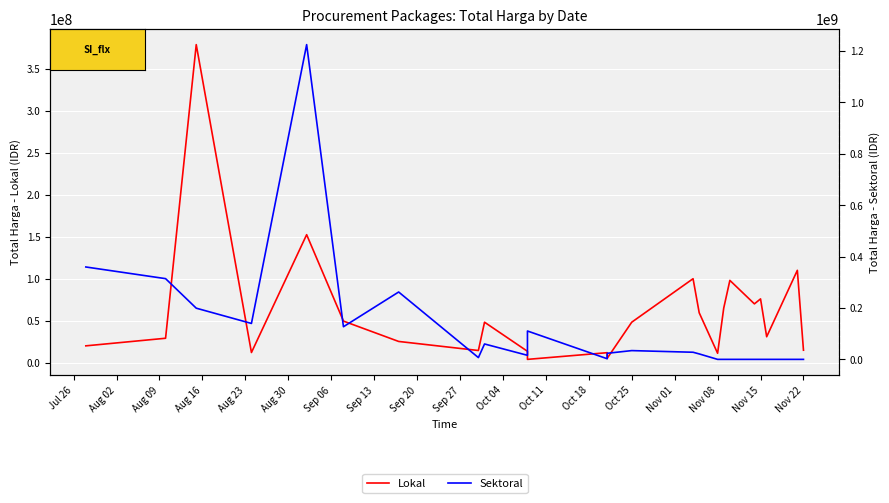

What is the average value of the Sektoral series?

122026257